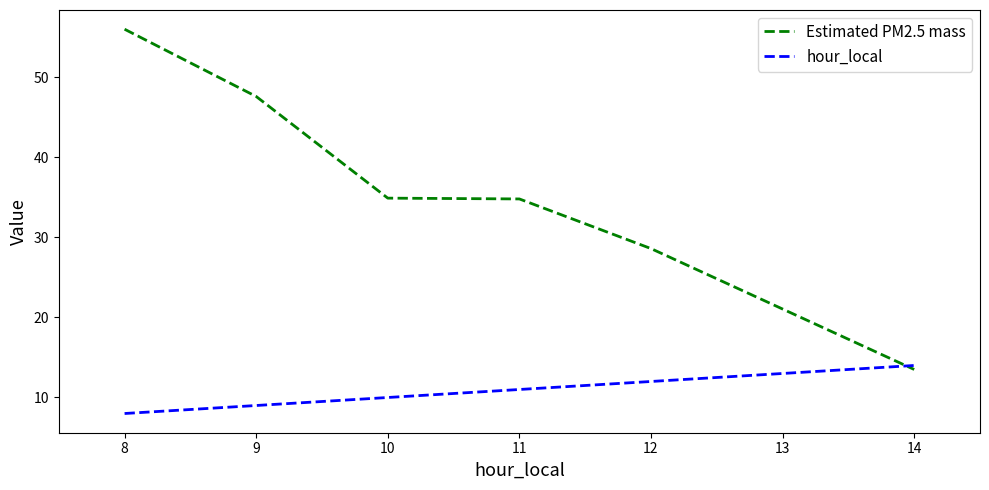

What is the difference between the highest and lowest values at 8?

48.0